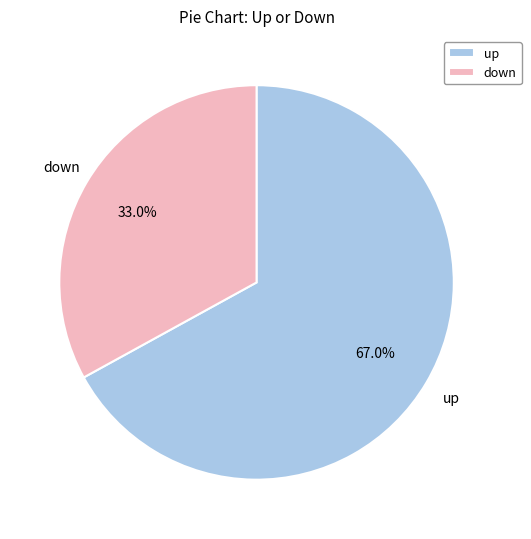

What percentage is NOT represented by up?

33.0%